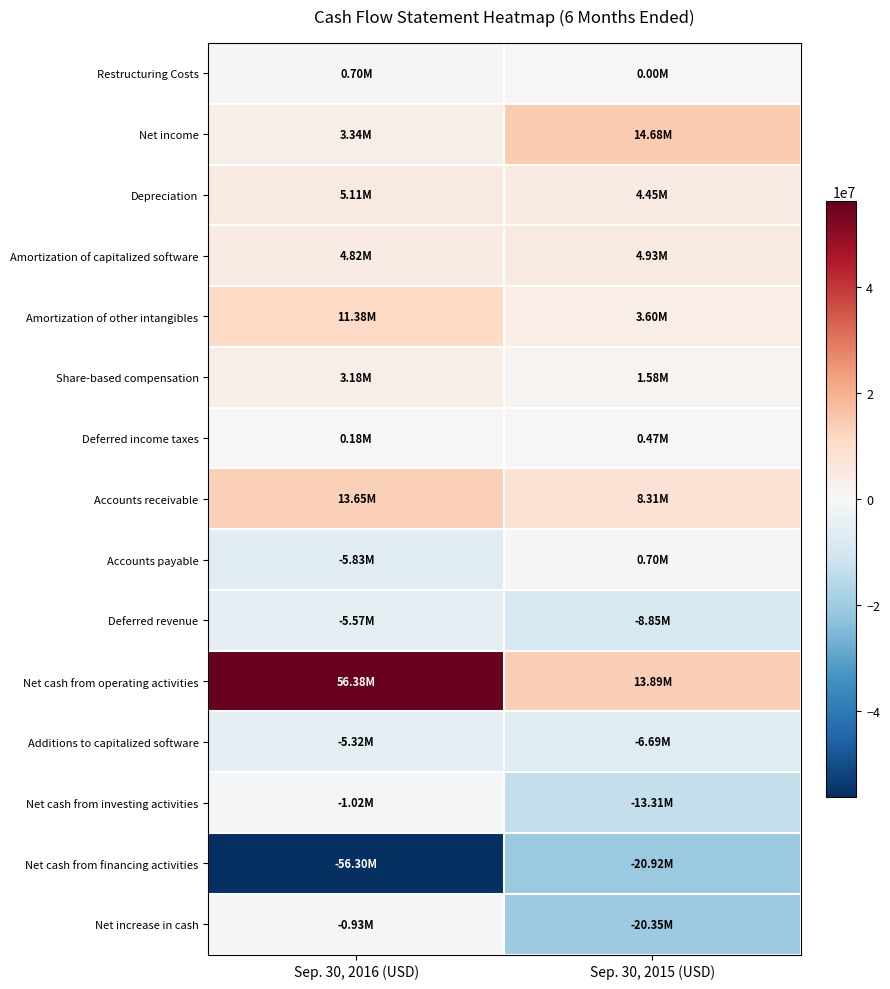

Which category has the highest value across all series?

Sep. 30, 2016 (USD)